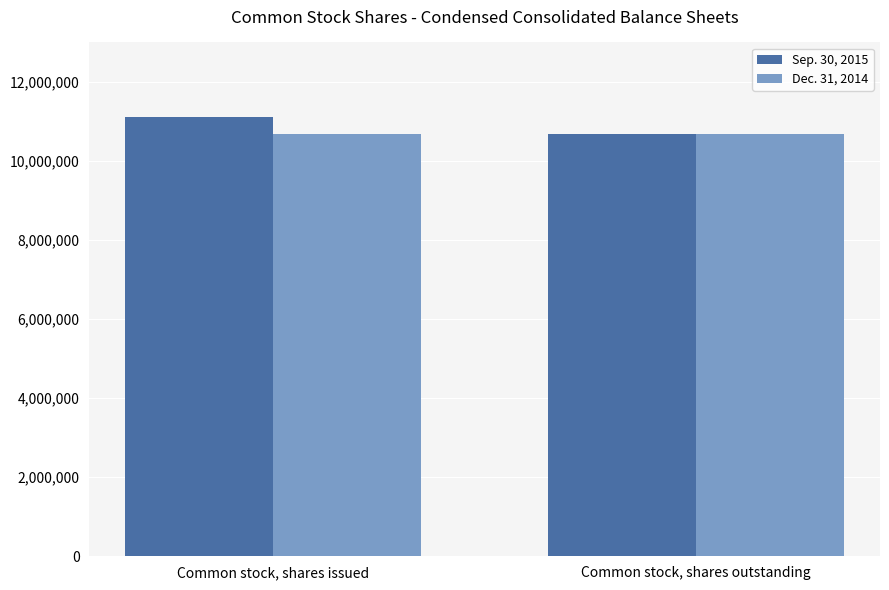

At how many categories does at least one series exceed 11009402?

1